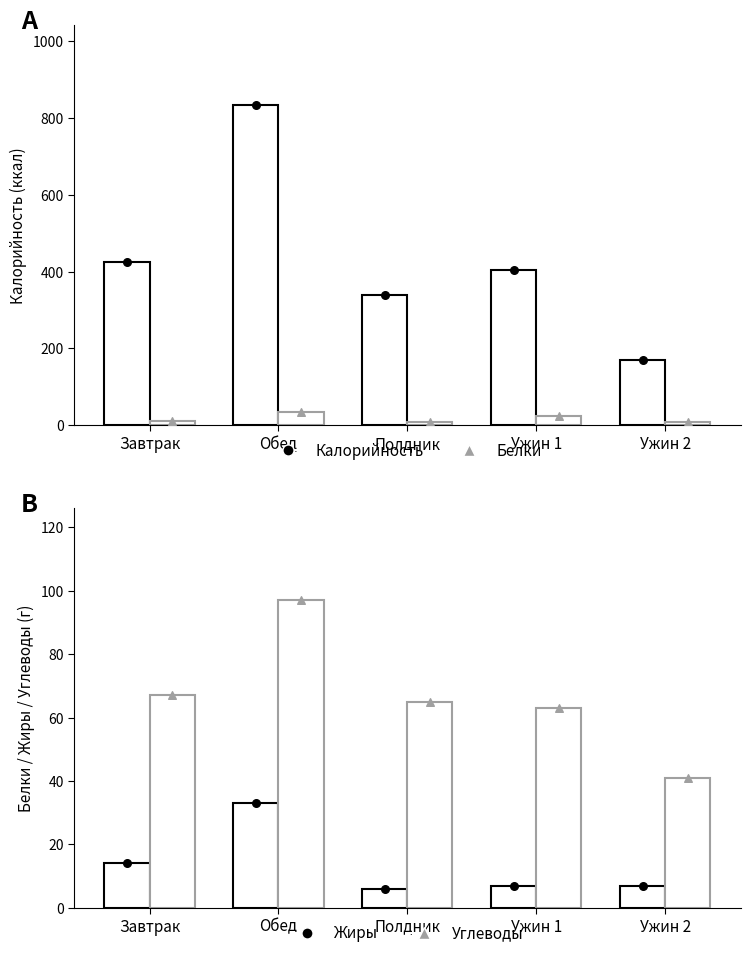

At how many categories does at least one series exceed 286?

4